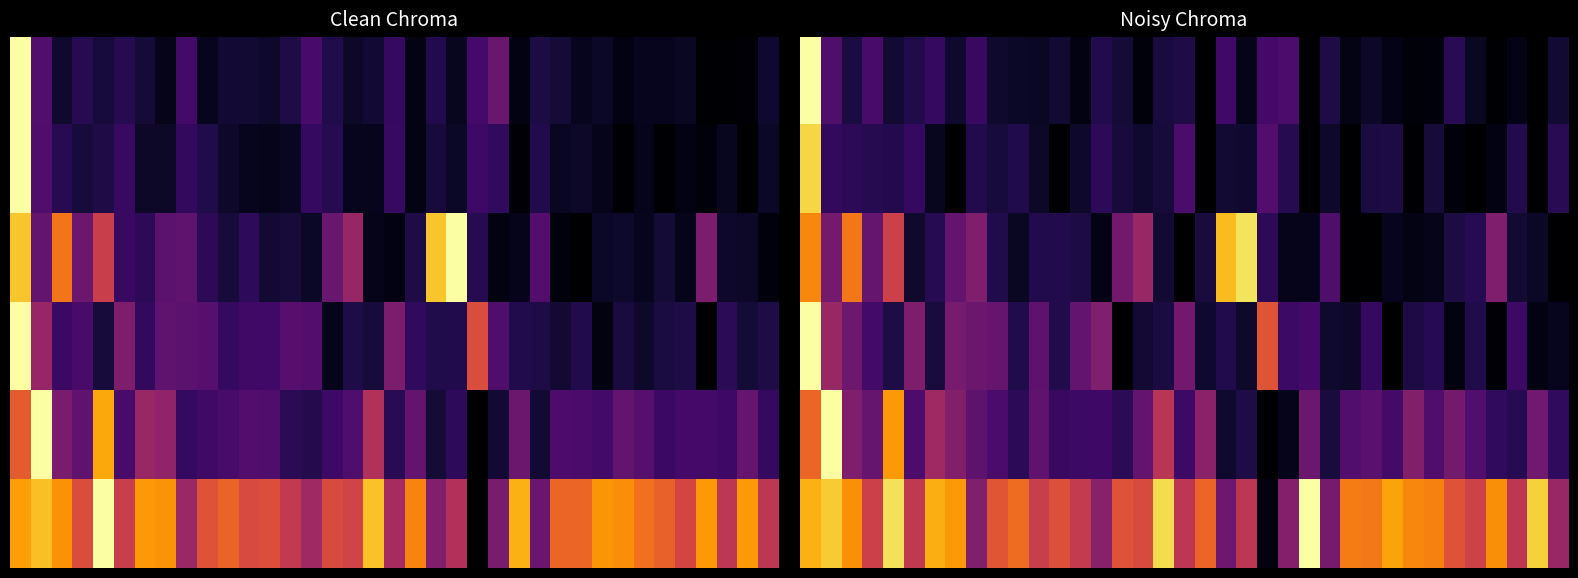

Which series has the largest total across all categories?

5